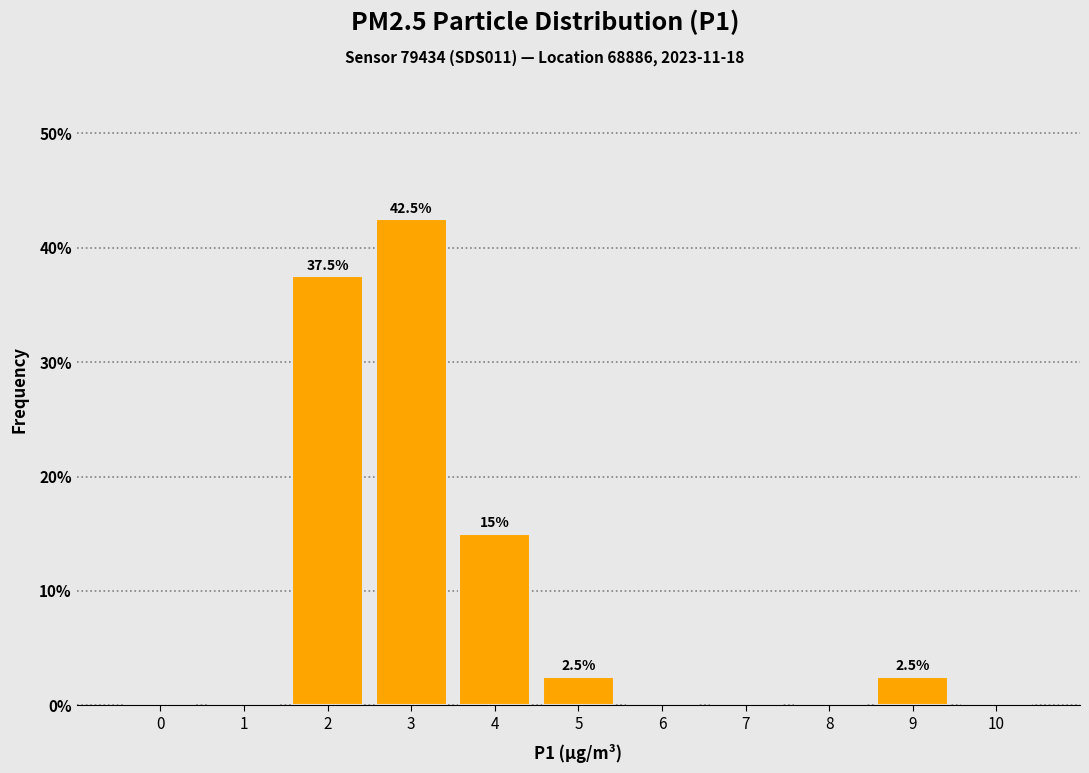

Reading left to right, extract all data points from this chart.

0=0.0	1=0.0	2=37.5	3=42.5	4=15.0	5=2.5	6=0.0	7=0.0	8=0.0	9=2.5	10=0.0